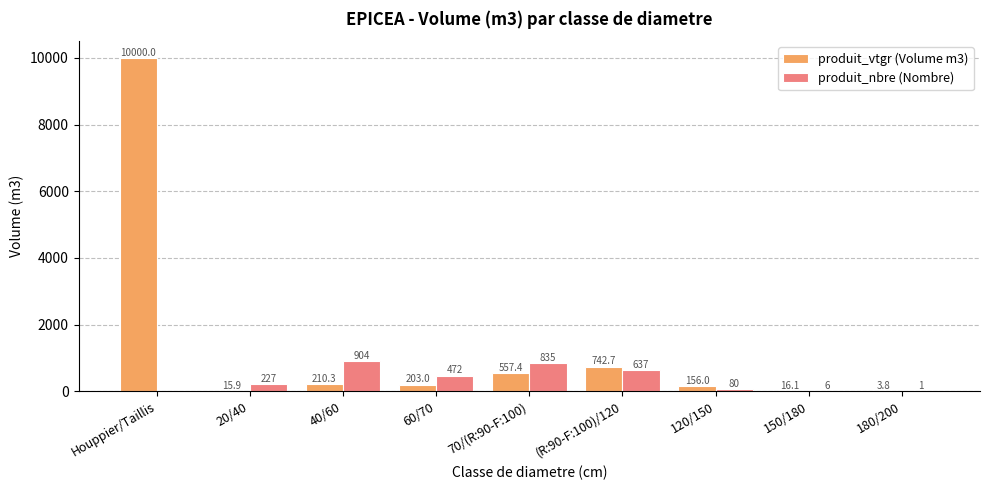

Reading left to right, what are all the values shown in this chart?

produit_vtgr (Volume m3): 10000.0	15.9	210.3	203.0	557.4	742.7	156.0	16.1	3.8
produit_nbre (Nombre): 0.0	227.0	904.0	472.0	835.0	637.0	80.0	6.0	1.0